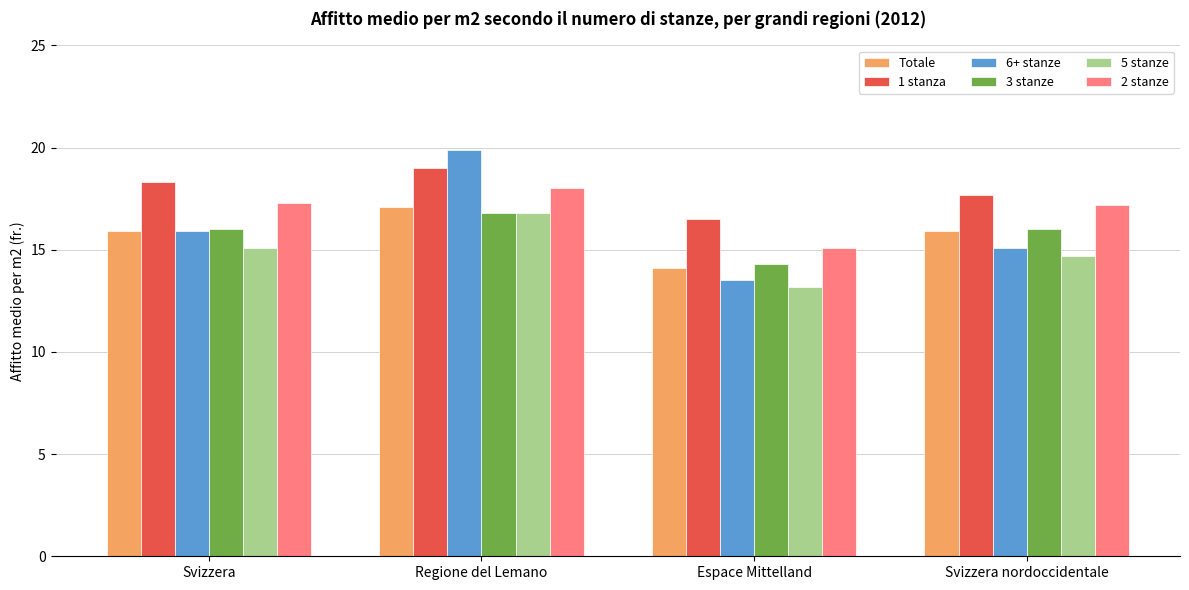

Are the bars horizontal?

No